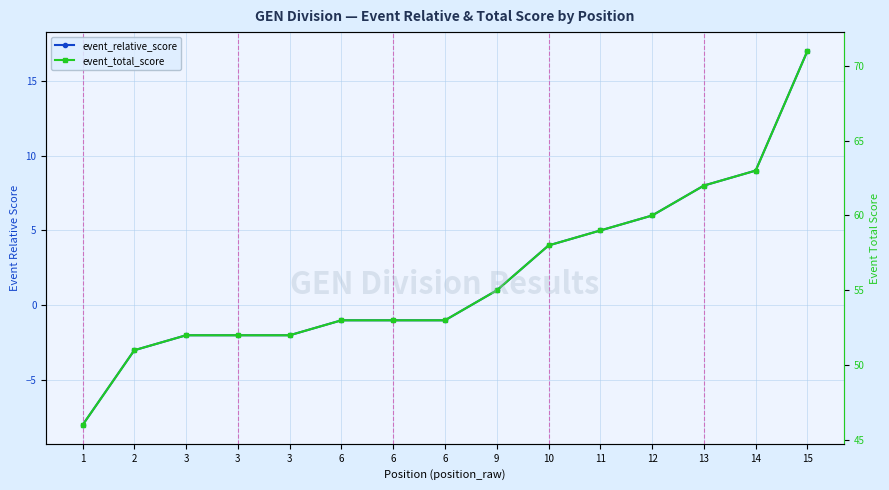

Reading left to right, list all the values displayed in this chart.

event_relative_score: -8	-3	-2	-2	-2	-1	-1	-1	1	4	5	6	8	9	17
event_total_score: 46	51	52	52	52	53	53	53	55	58	59	60	62	63	71